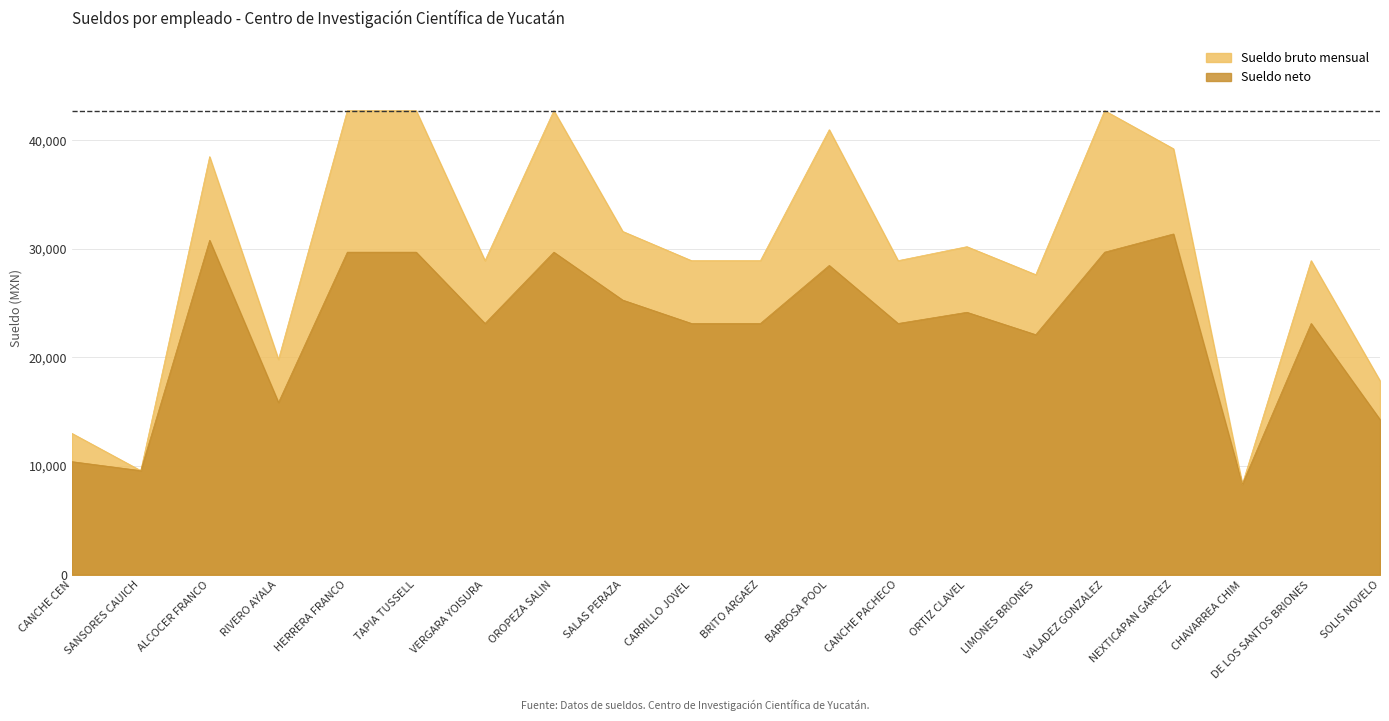

At which label is Sueldo bruto mensual closest to 25532?

LIMONES BRIONES